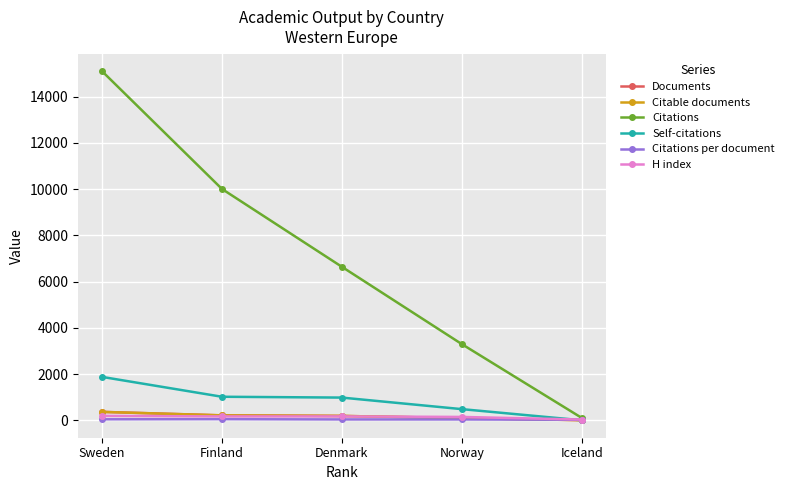

How many data points in Self-citations are less than 981?

2